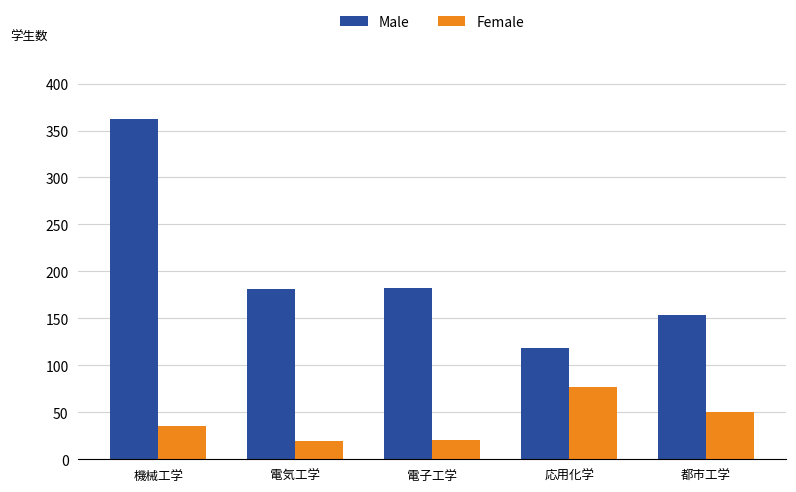

Which series has the largest total across all categories?

Male